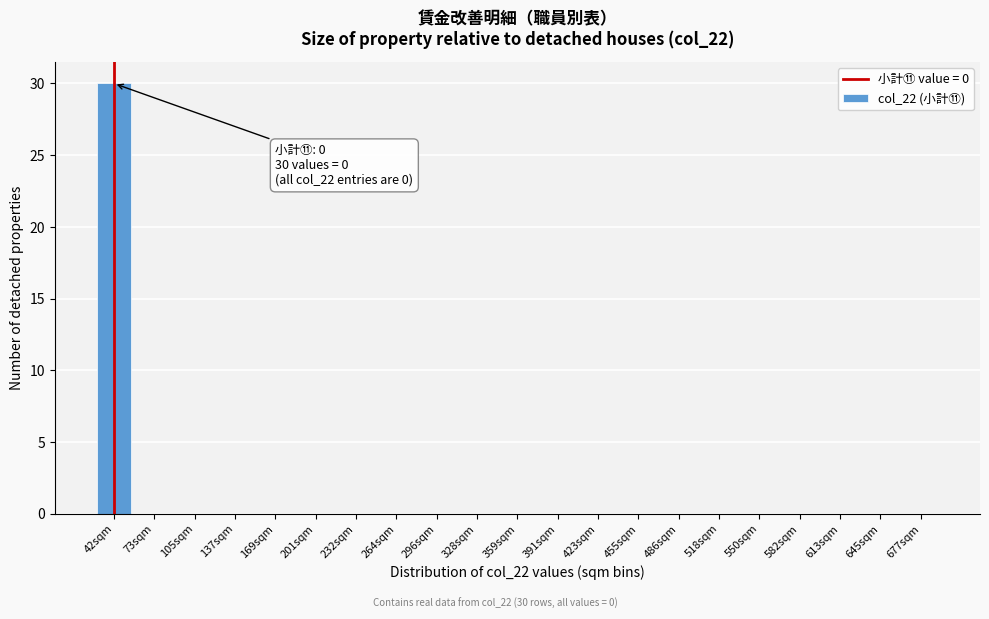

Reading left to right, list all the values displayed in this chart.

42sqm=30	73sqm=0	105sqm=0	137sqm=0	169sqm=0	201sqm=0	232sqm=0	264sqm=0	296sqm=0	328sqm=0	359sqm=0	391sqm=0	423sqm=0	455sqm=0	486sqm=0	518sqm=0	550sqm=0	582sqm=0	613sqm=0	645sqm=0	677sqm=0